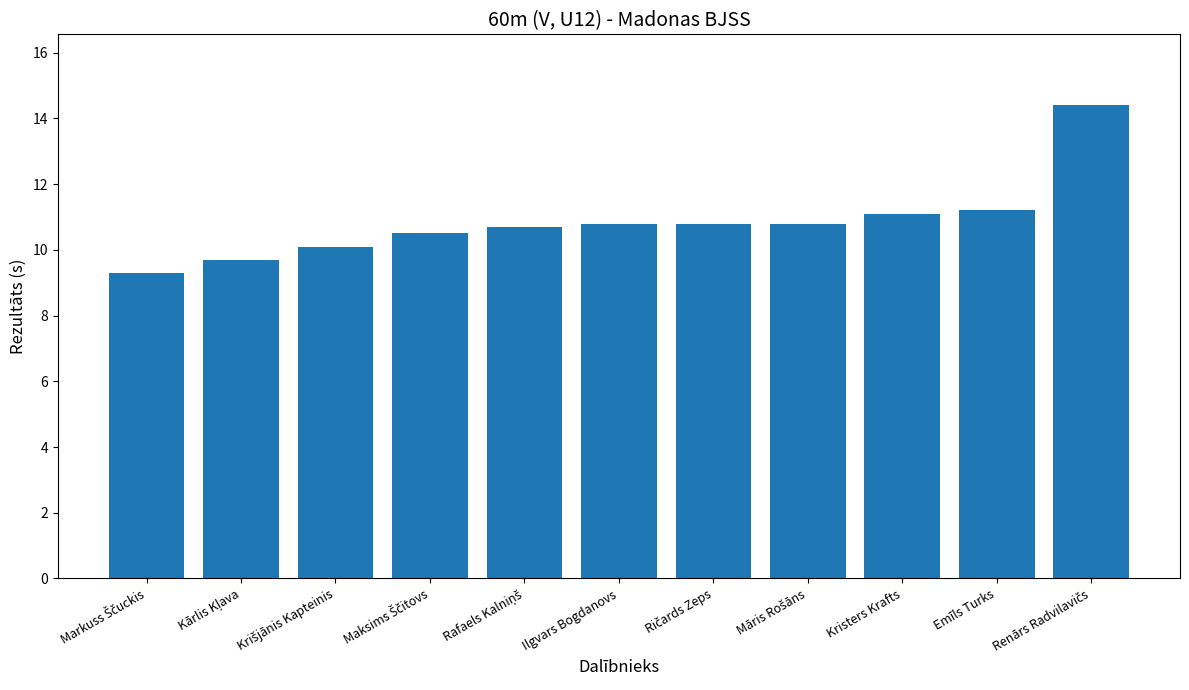

True or false: the data shows 11.2 at Emīls Turks.

True